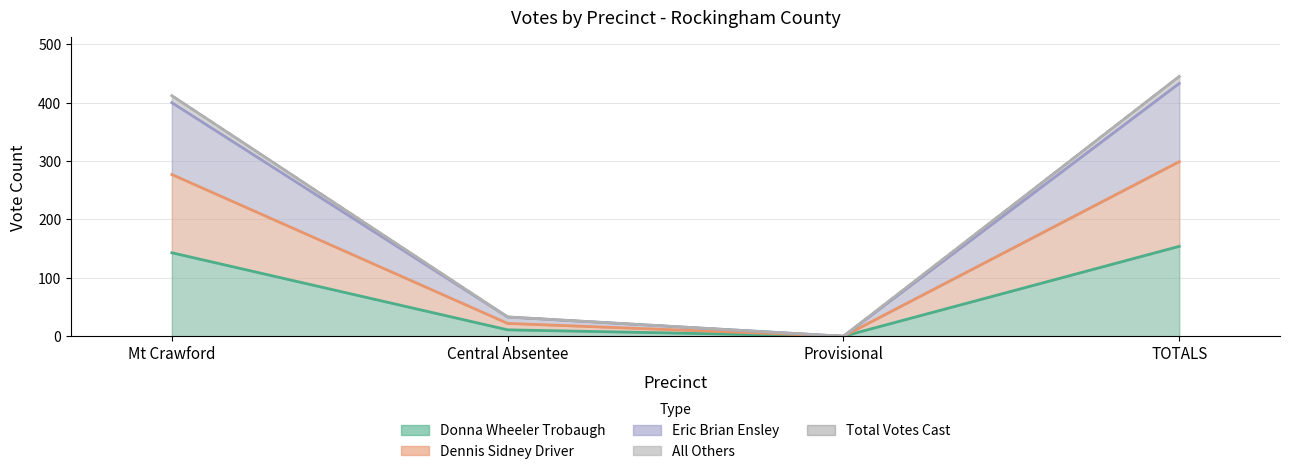

At which category is the sum across all series the highest?

TOTALS